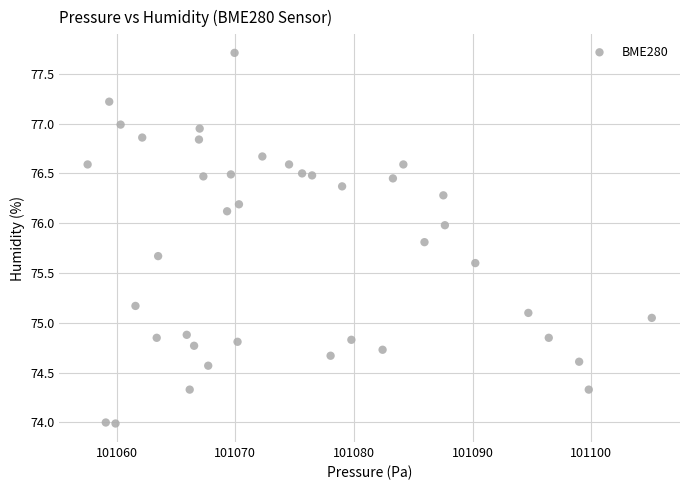

What is the range of Y values (max minus min)?

3.7